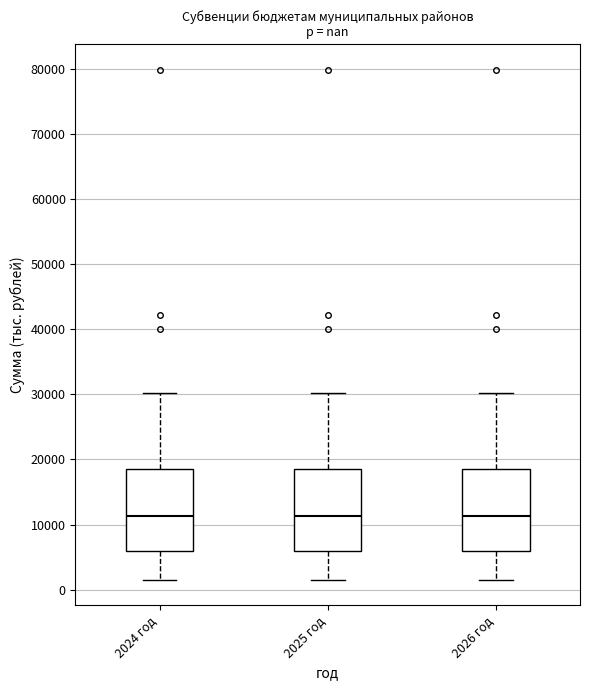

Where does the upper whisker of the box for 2024 год end on the y-axis? The values are not printed on the chart, so give them approximately, as read against the axis.

30000